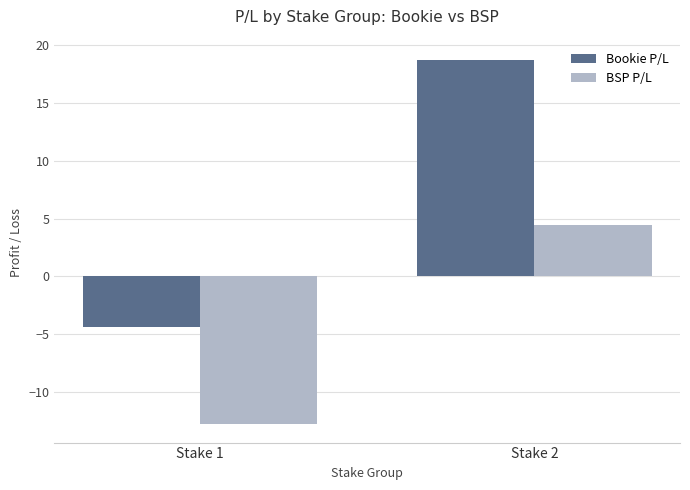

What is the difference between the maximum and minimum values in the Bookie P/L series?

23.1